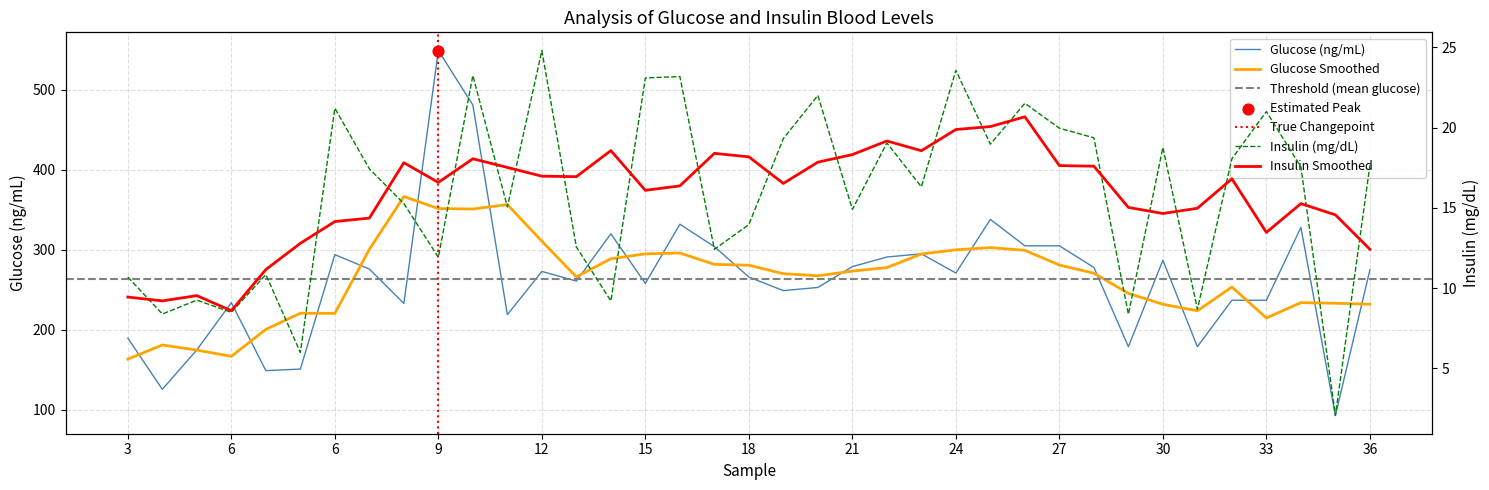

Which series reaches the maximum Y coordinate?

Glucose (ng/mL)